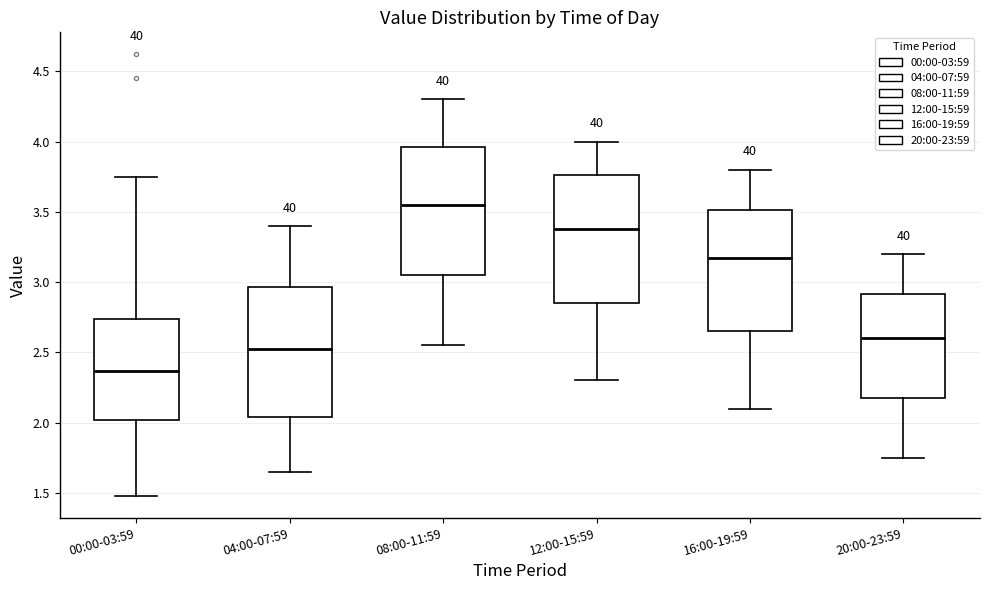

Reading left to right, read every box against the y-axis: the position of its median line, the range the box covers, and the ends of its whiskers. The values are not printed on the chart, so give them approximately, as read against the axis.

00:00-03:59: median 2.35, box 2.00 to 2.75, whiskers 1.50 to 3.75
04:00-07:59: median 2.55, box 2.05 to 2.95, whiskers 1.65 to 3.40
08:00-11:59: median 3.55, box 3.05 to 3.95, whiskers 2.55 to 4.30
12:00-15:59: median 3.40, box 2.85 to 3.75, whiskers 2.30 to 4.00
16:00-19:59: median 3.20, box 2.65 to 3.50, whiskers 2.10 to 3.80
20:00-23:59: median 2.60, box 2.20 to 2.90, whiskers 1.75 to 3.20